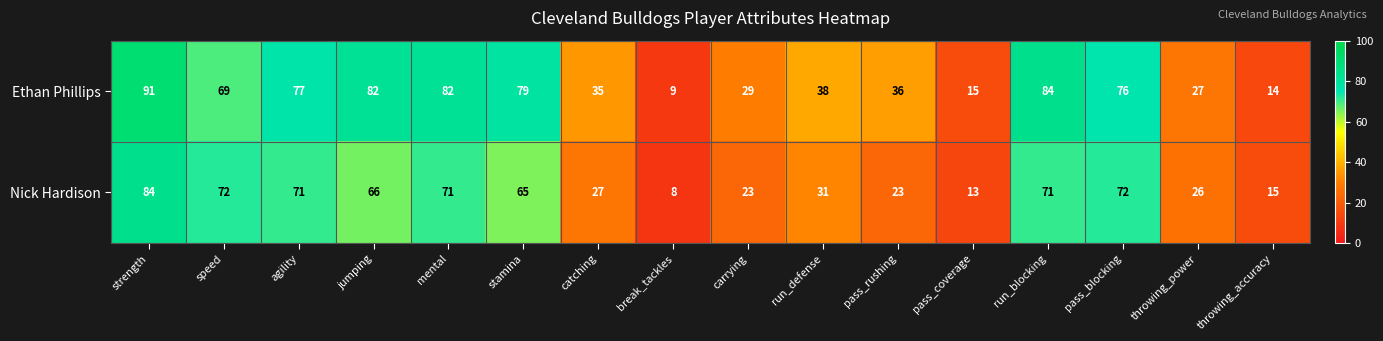

How many categories are shown in the chart?

16